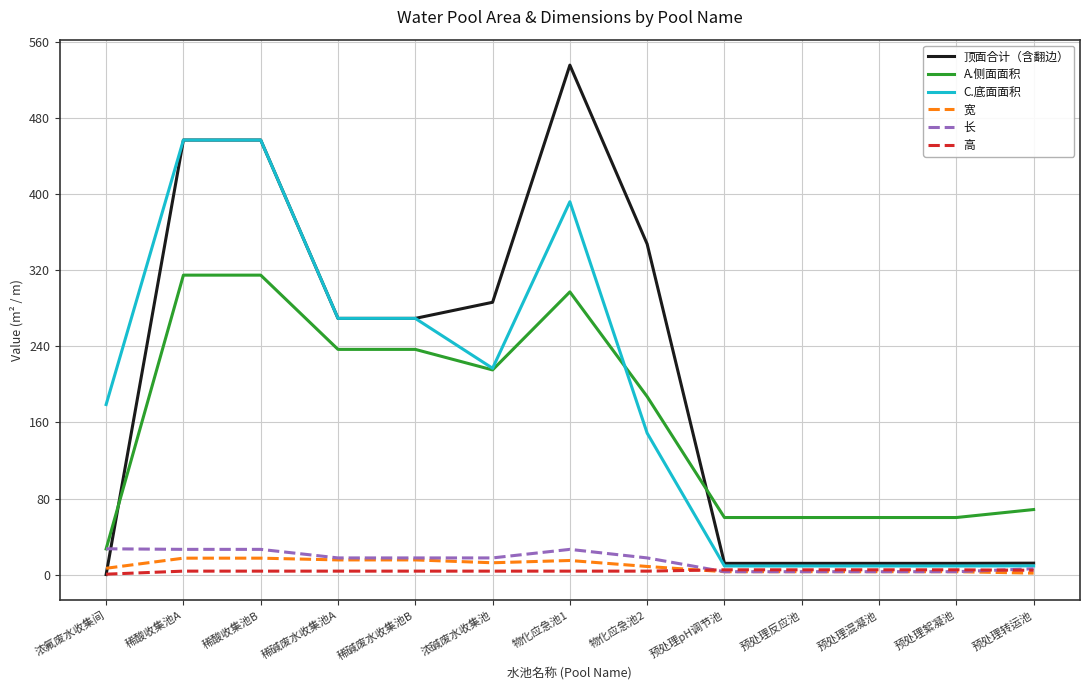

Is this an area chart (filled region under the line)?

No